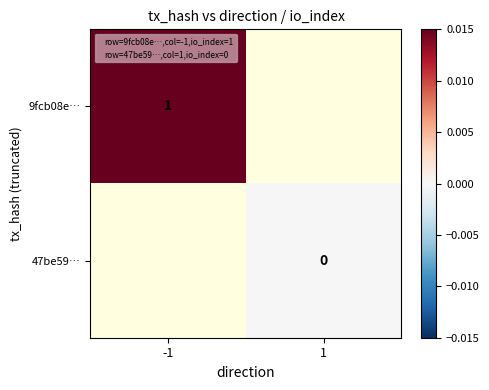

Which series has the widest spread of values?

9fcb08e…